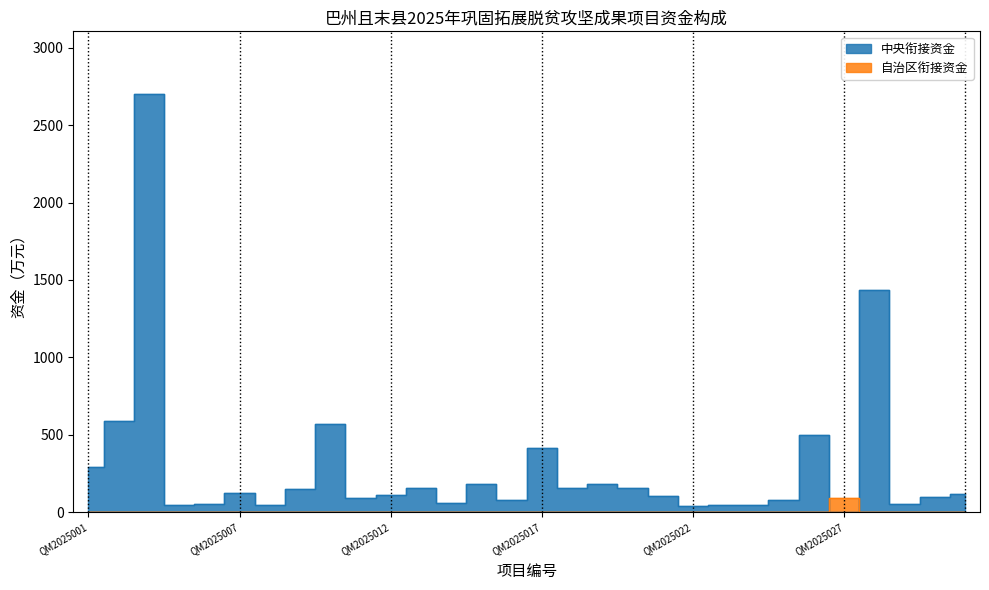

True or false: 中央衔接资金 and 自治区衔接资金 intersect in this chart.

True